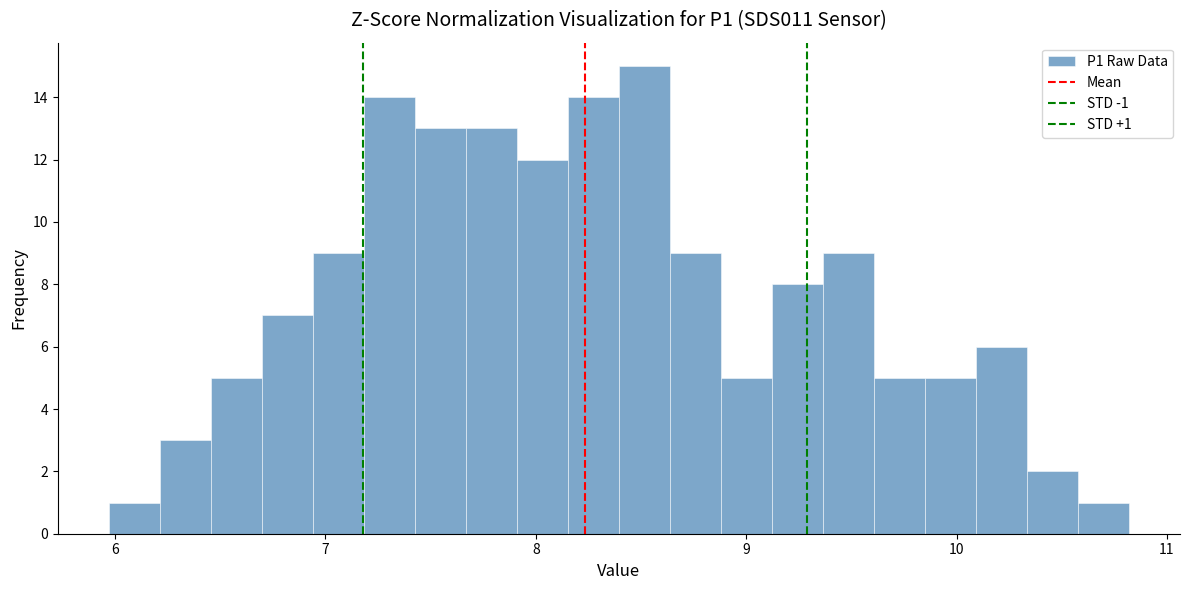

Read against the x-axis, roughly where is the centre of the tallest bar?

8.5